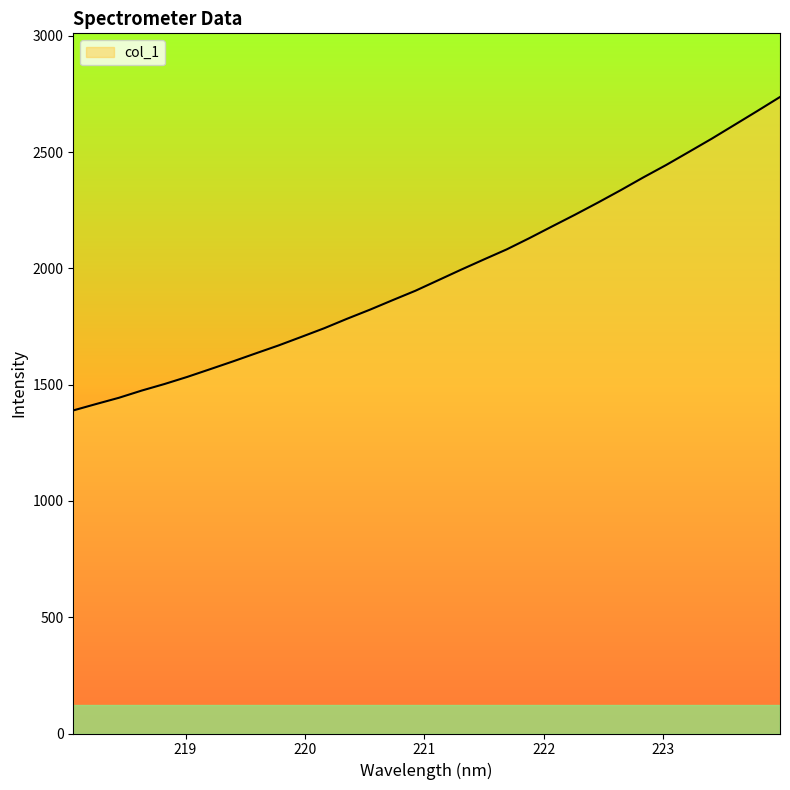

What is the smallest value displayed?

1389.2